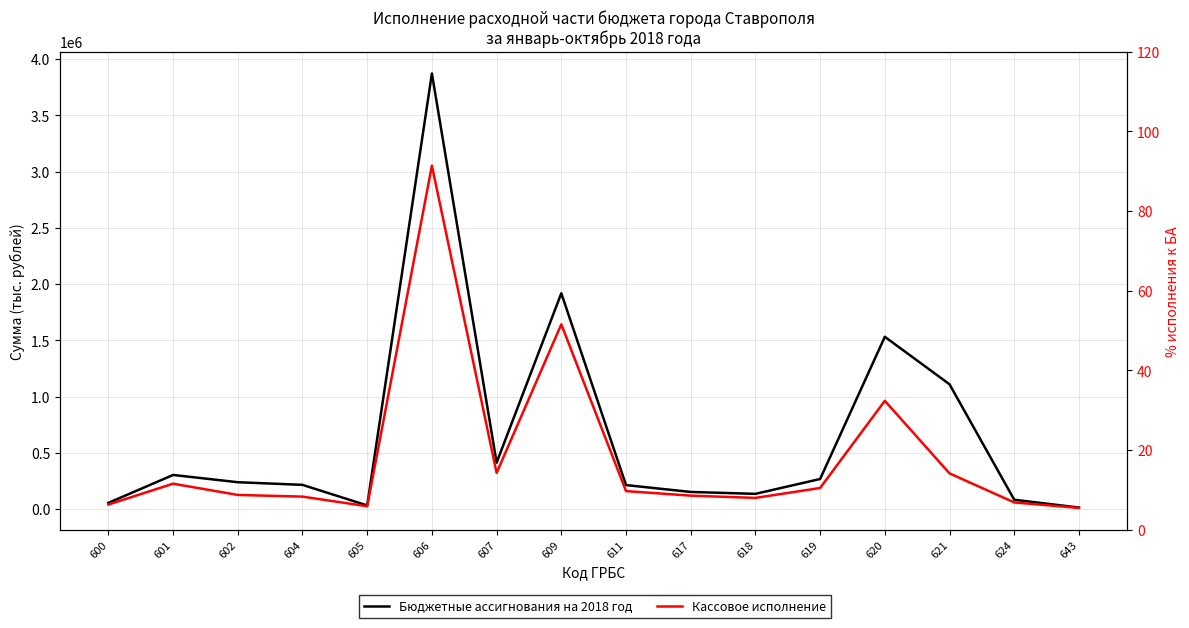

Rank the categories by Бюджетные ассигнования на 2018 год value from lowest to highest.

643, 605, 600, 624, 618, 617, 611, 604, 602, 619, 601, 607, 621, 620, 609, 606